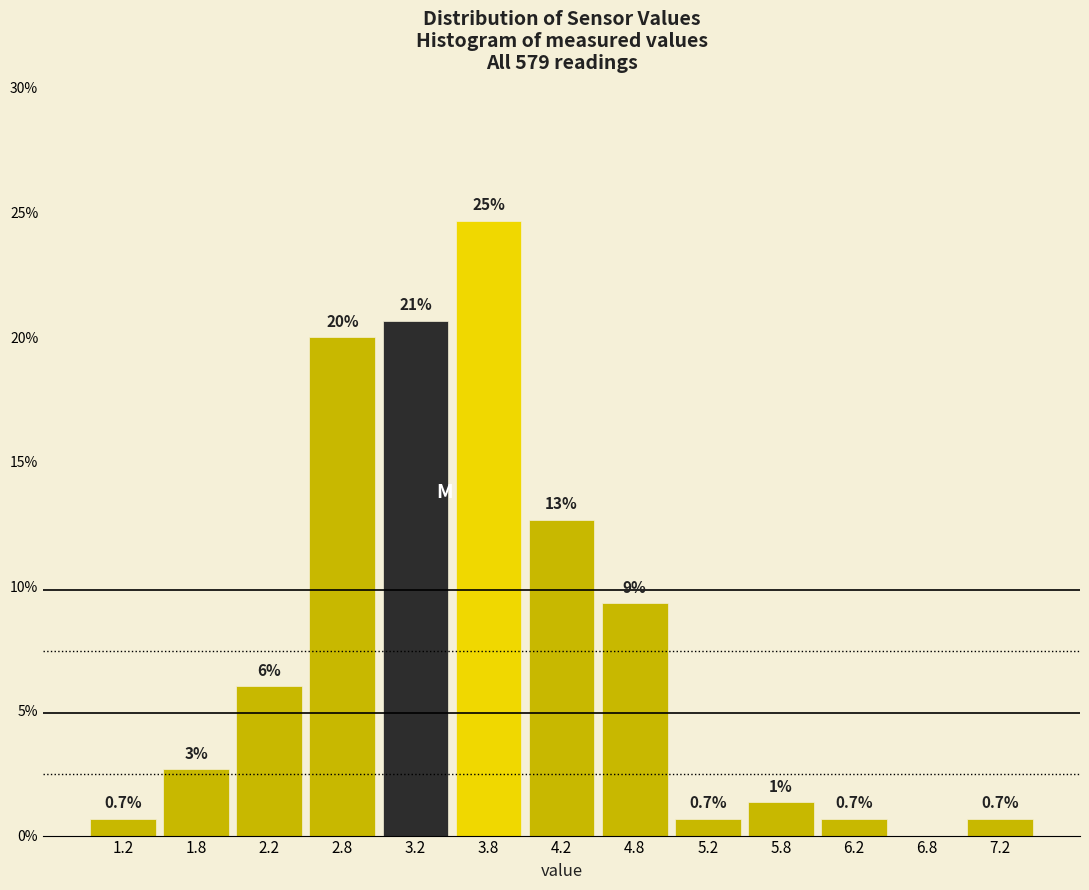

Which range on the x-axis has the tallest bar?

3.5 to 4.0